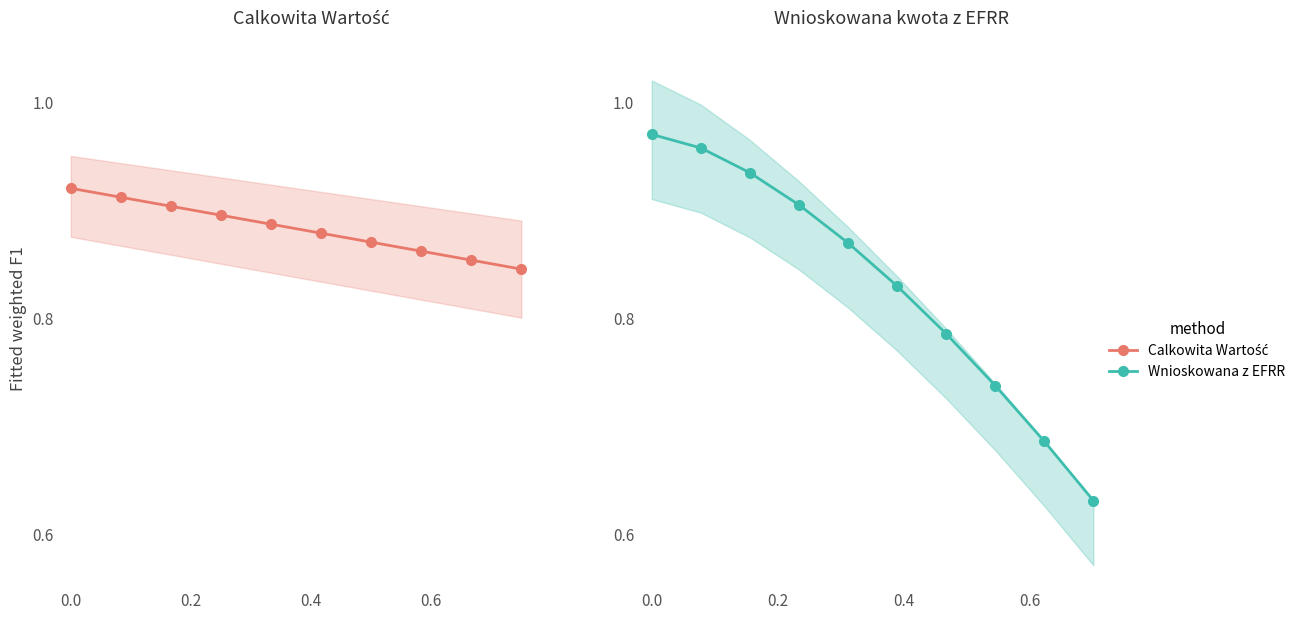

What is the label of the 3rd point from the left?

0.4